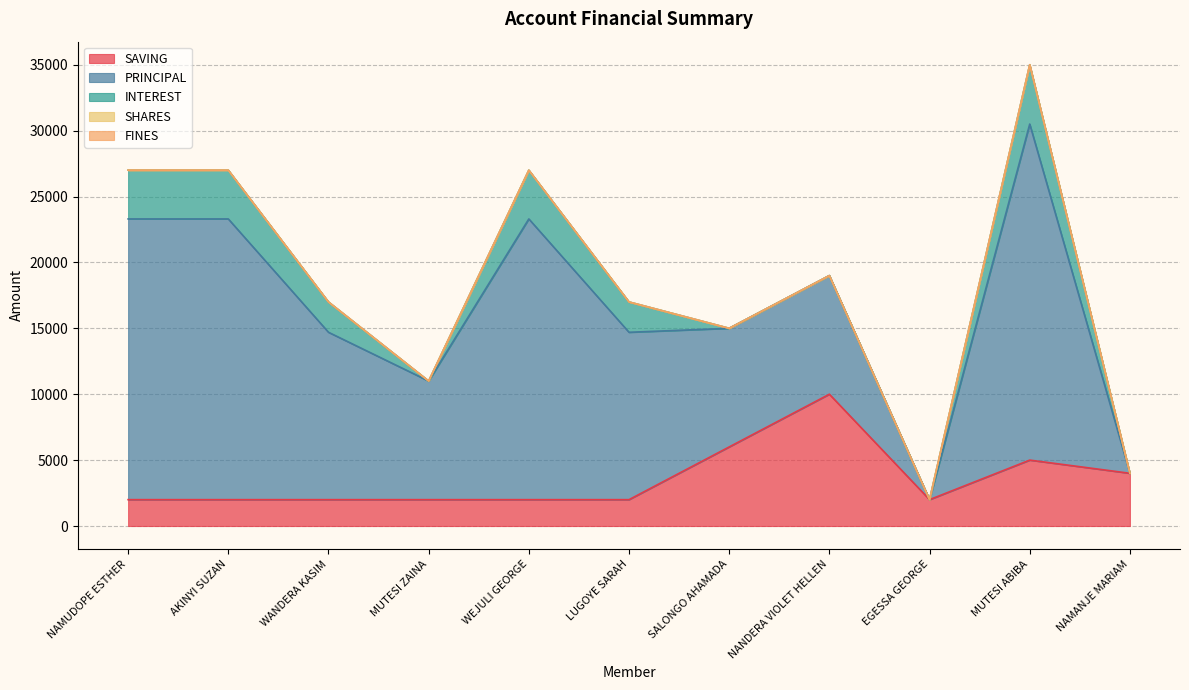

The FINES series shows 0 at WANDERA KASIM. True or false?

True